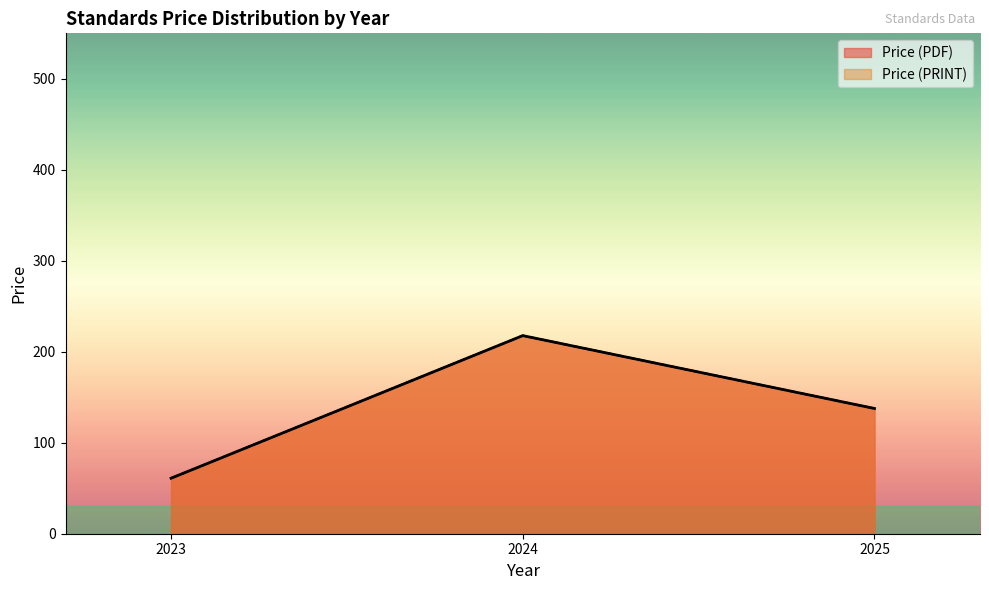

True or false: Price (PDF) and Price (PRINT) cross at least once.

False